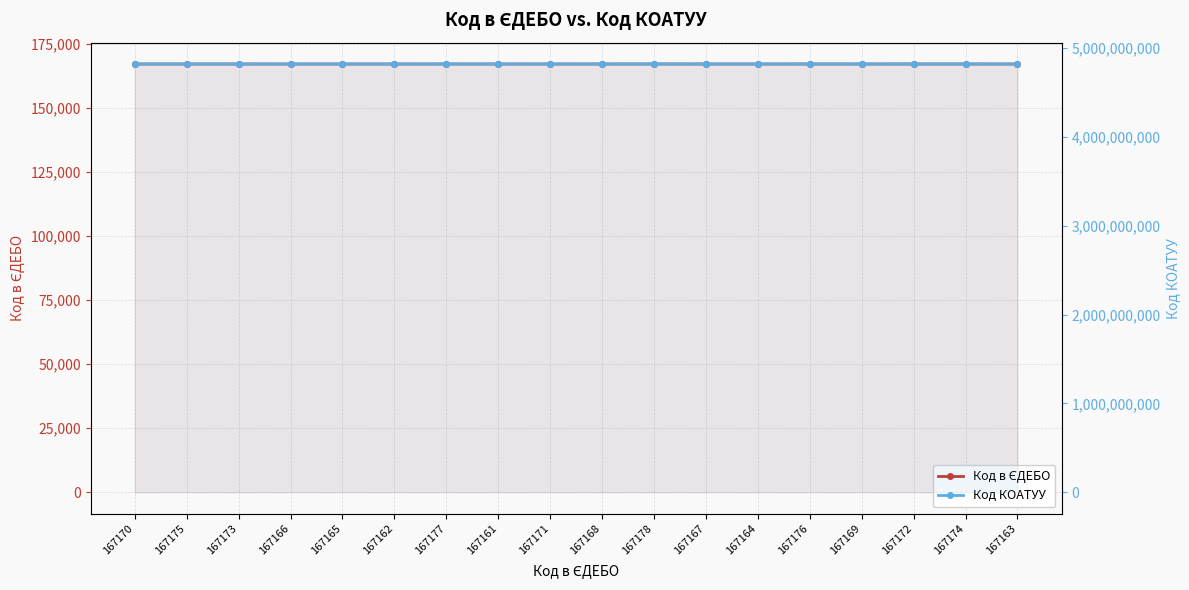

Reading left to right, list all the values displayed in this chart.

Код в ЄДЕБО: 167170	167175	167173	167166	167165	167162	167177	167161	167171	167168	167178	167167	167164	167176	167169	167172	167174	167163
Код КОАТУУ: 4823055101	4823082201	4823080401	4823080701	4823081001	4823055100	4823055100	4823055100	4823081701	4823082404	4823082301	4823082401	4823082601	4823083001	4823080404	4823081703	4823083501	4823084201